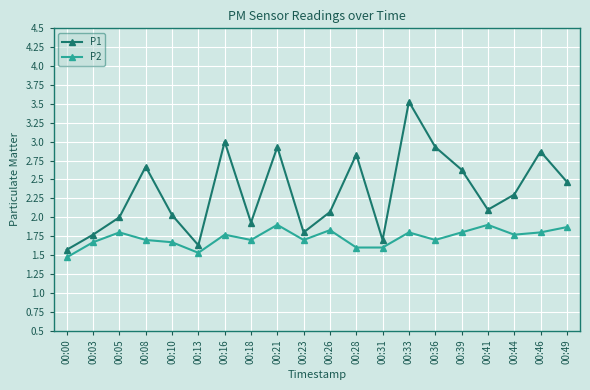

What is the maximum value for P2?

1.9